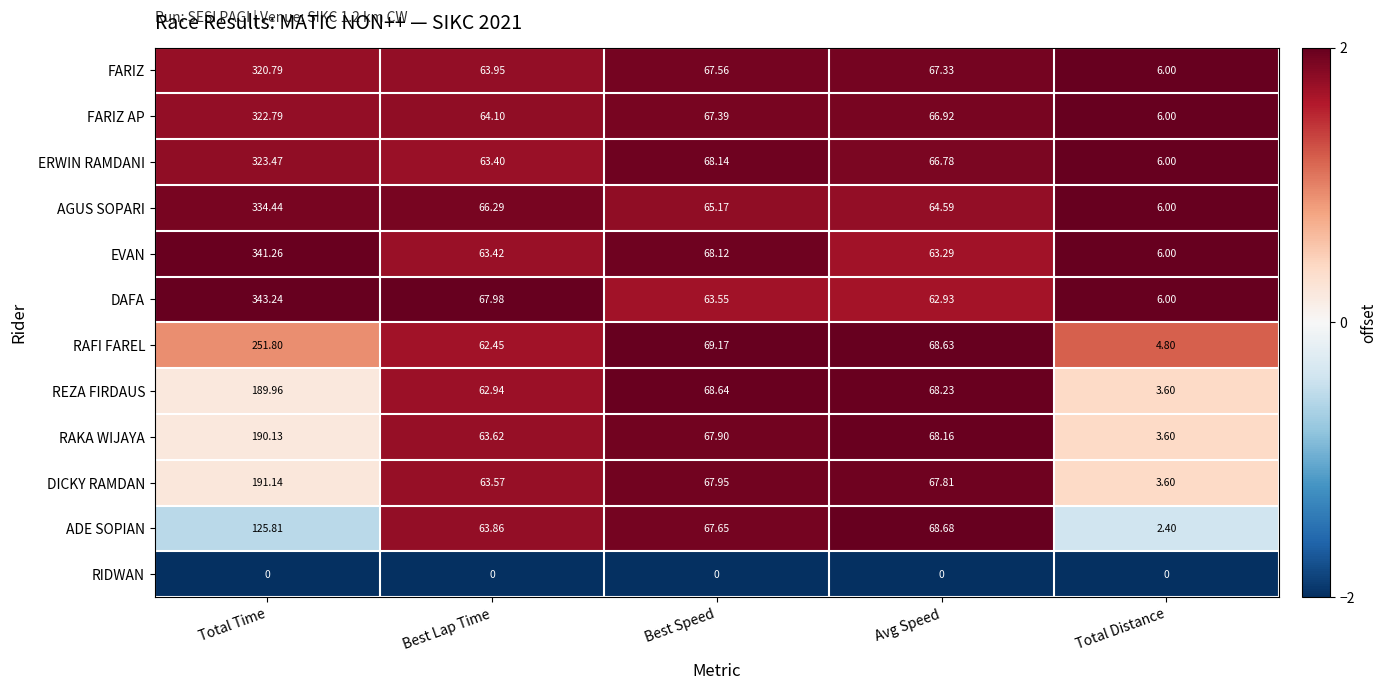

Between Best Lap Time and Avg Speed, which series saw the biggest shift?

RAFI FAREL